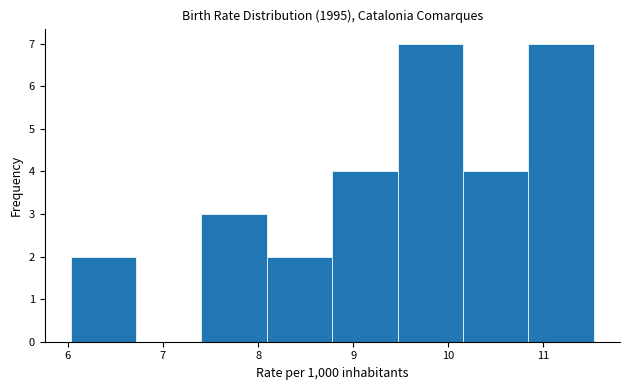

What is the height of the bar covering 6.0 to 6.7 on the x-axis? Neither the bar edges nor the heights are printed on the chart, so give them approximately, as read against the axes.

2